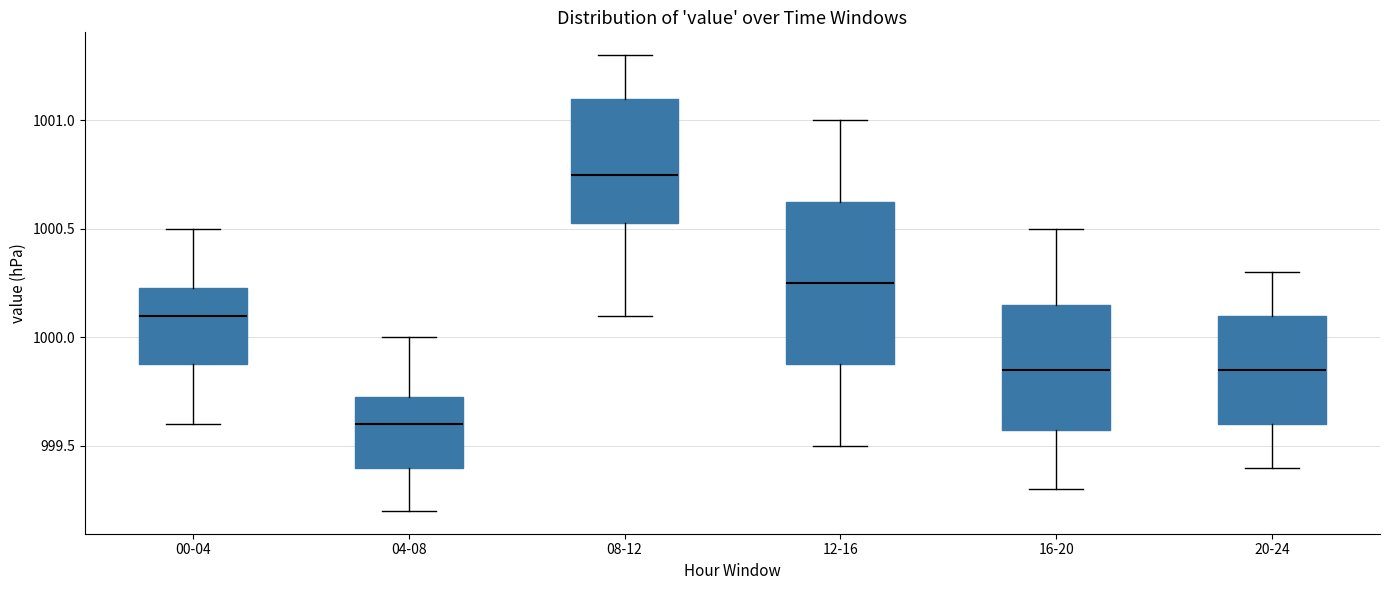

Reading left to right, transcribe this box plot: for each box, give where its median line is, the range the box spans, and where its two whiskers end, as read against the y-axis. The values are not printed on the chart, so give them approximately, as read against the axis.

00-04: median 1000.10, box 999.90 to 1000.25, whiskers 999.60 to 1000.50
04-08: median 999.60, box 999.40 to 999.75, whiskers 999.20 to 1000.00
08-12: median 1000.75, box 1000.55 to 1001.10, whiskers 1000.10 to 1001.30
12-16: median 1000.25, box 999.90 to 1000.65, whiskers 999.50 to 1001.00
16-20: median 999.85, box 999.60 to 1000.15, whiskers 999.30 to 1000.50
20-24: median 999.85, box 999.60 to 1000.10, whiskers 999.40 to 1000.30